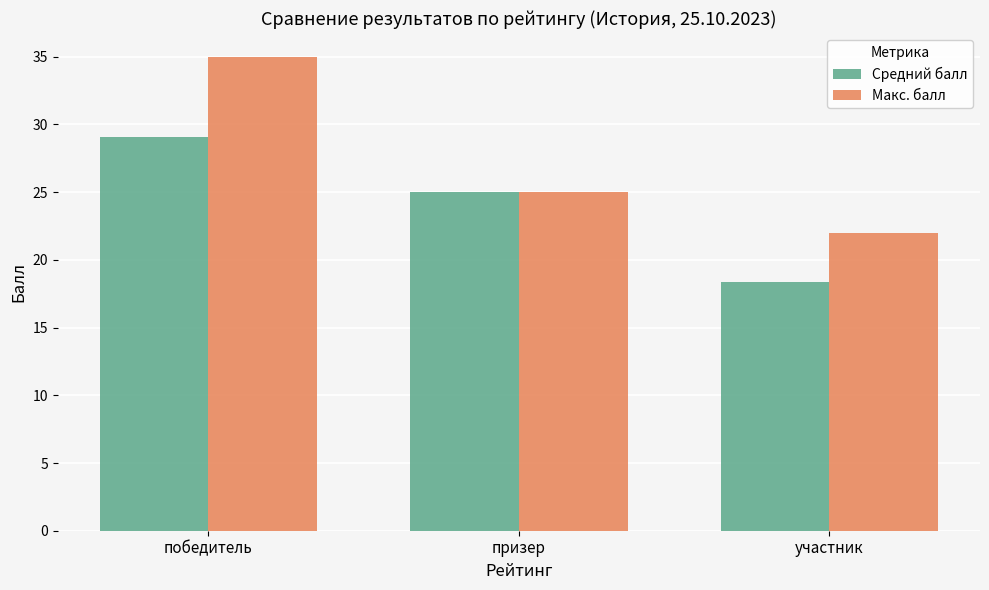

True or false: Макс. балл has a value of 35.0 at победитель.

True